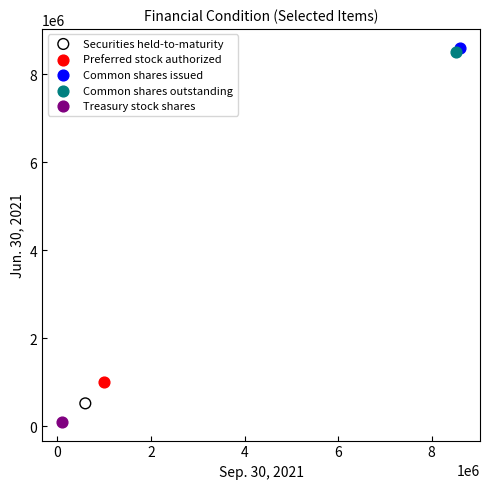

Which series contains the highest Y value?

Common shares issued